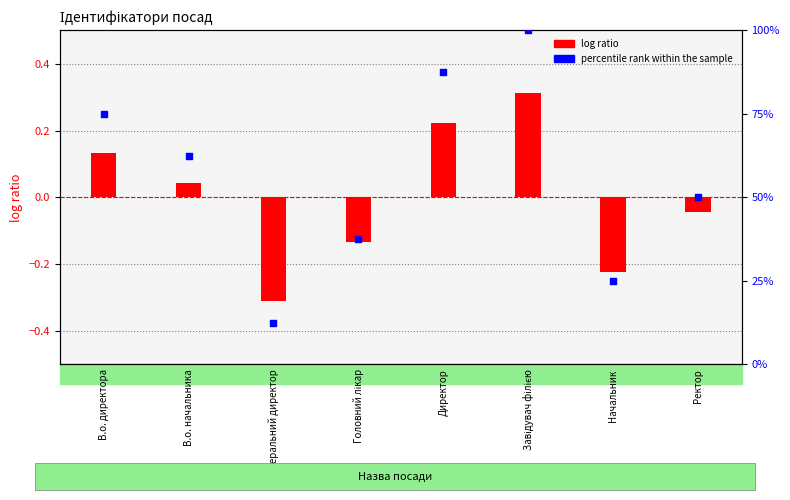

What is the total value across all series at В.о. директора?

75.1